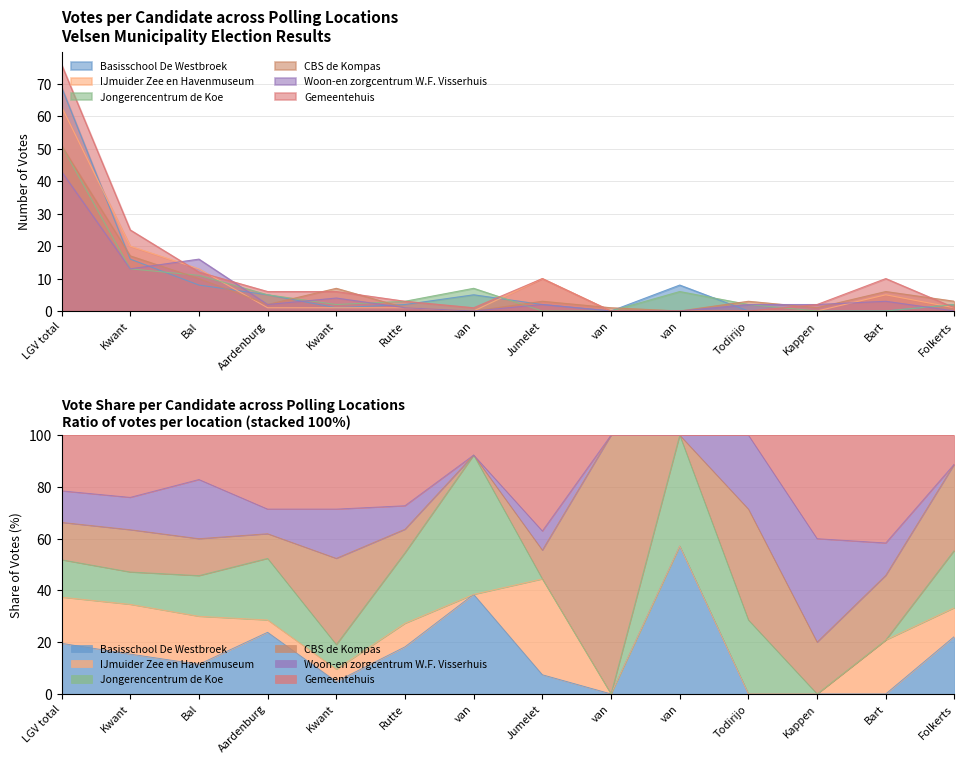

The value of Woon-en zorgcentrum W.F. Visserhuis at Folkerts is 0. True or false?

True